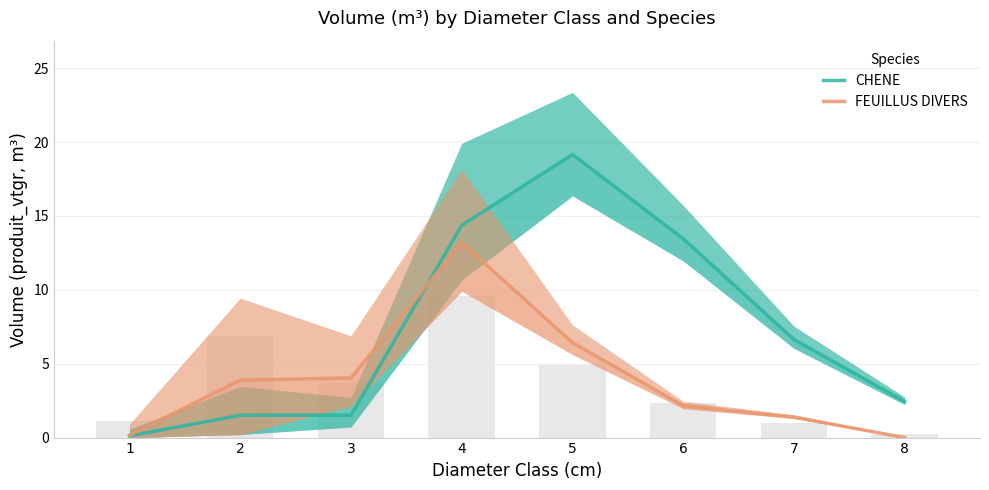

What is the spread (max minus min) of values at 8?

2.4